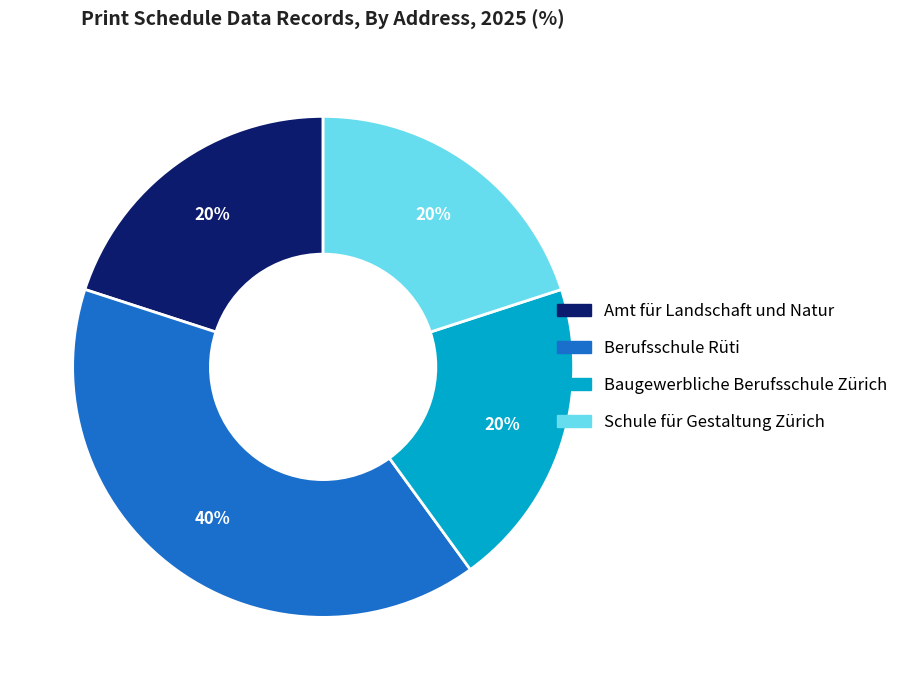

To the nearest percent, what percentage of the pie is Baugewerbliche Berufsschule Zürich?

20%